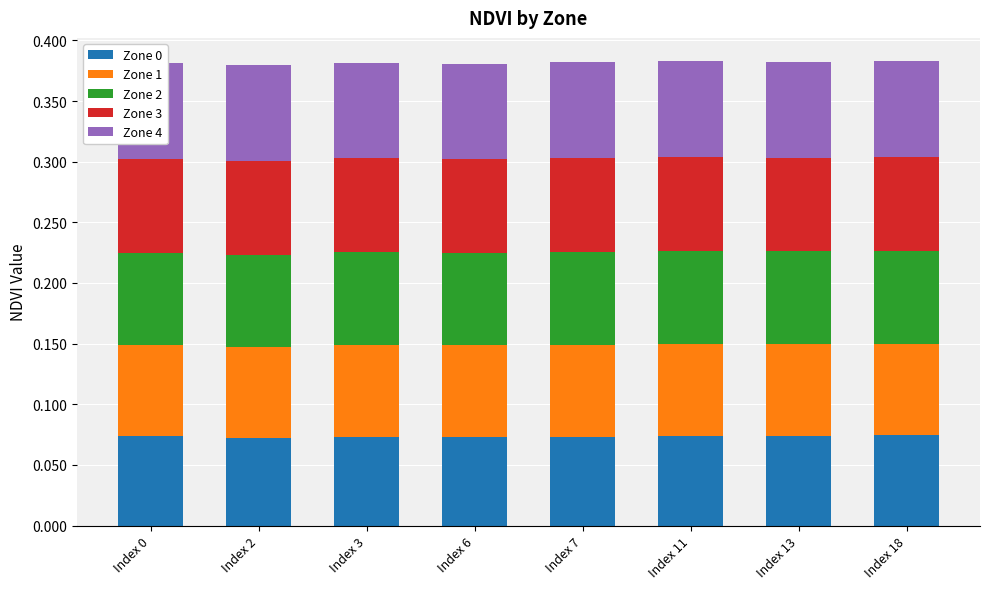

Is it true that Zone 4 equals 0.0 at Index 2?

False